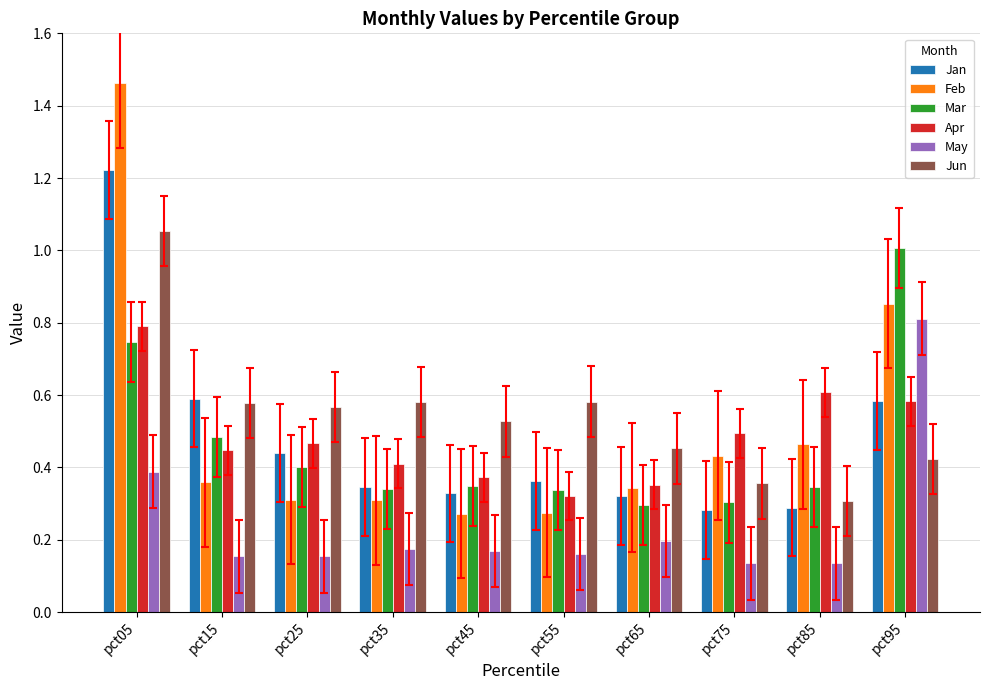

What is the sum of all Jan values?

4.8